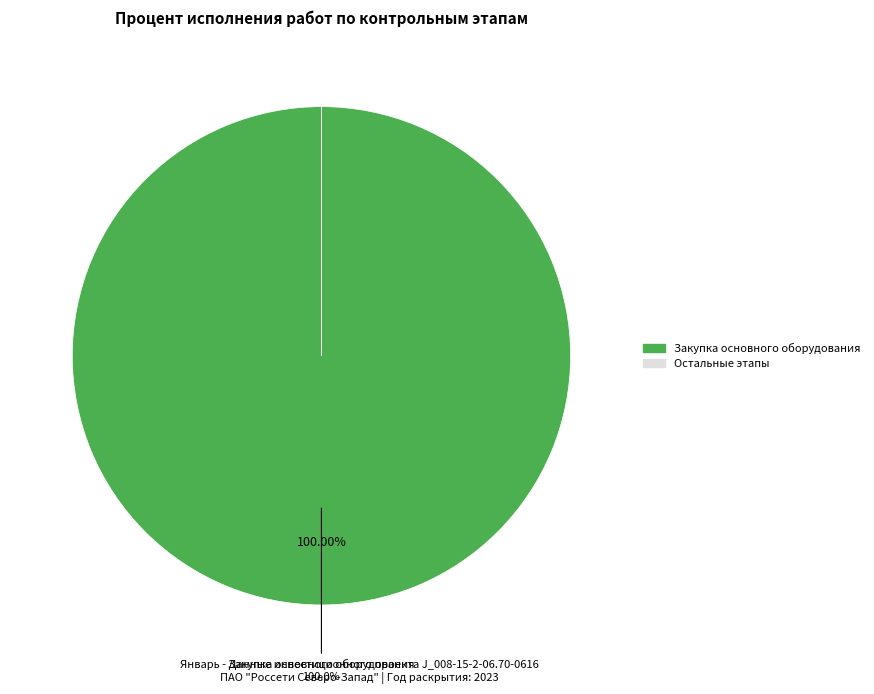

Does any single category account for the majority?

Yes